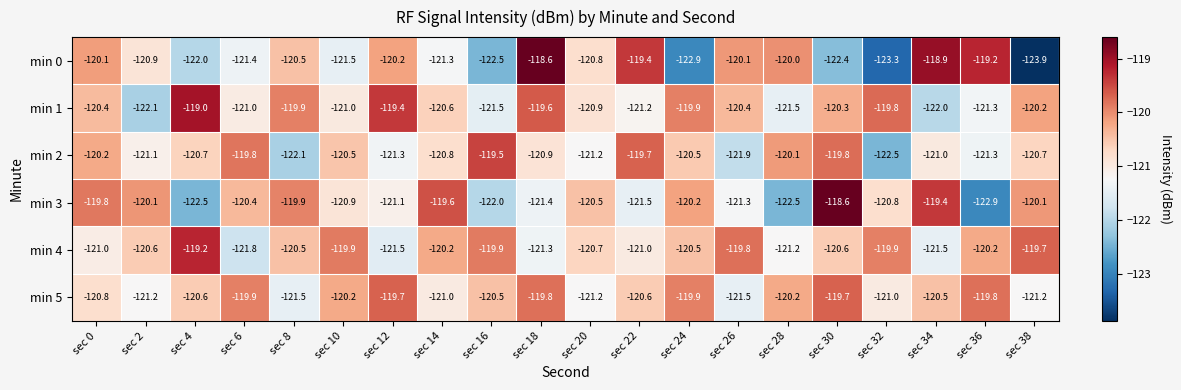

Which series has the largest range (max minus min)?

min 0